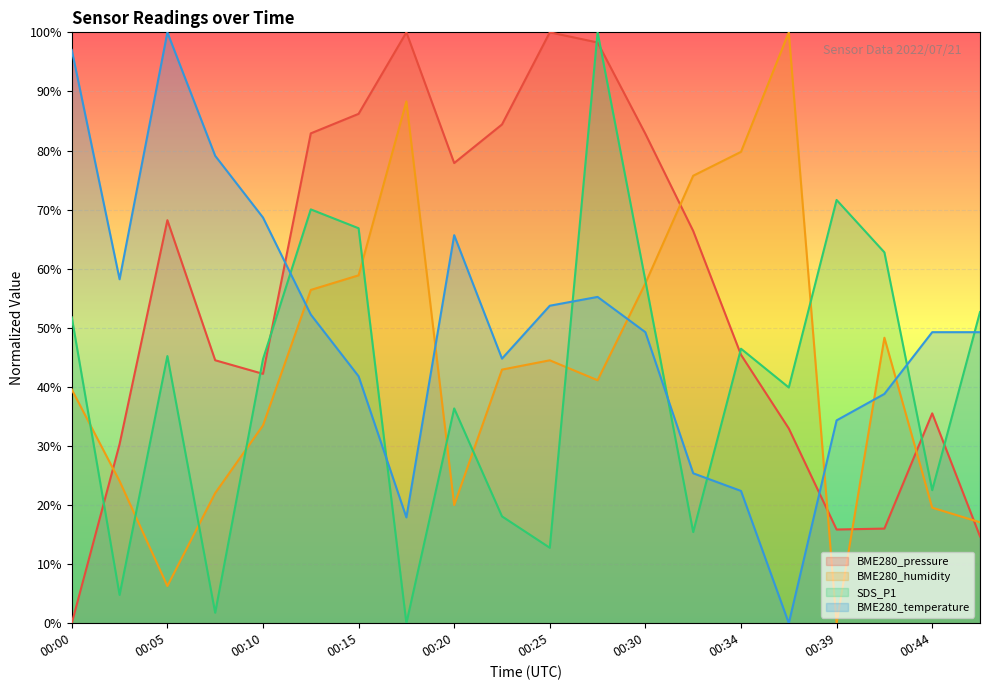

Between 00:30 and 00:37, which series saw the biggest shift?

BME280_pressure